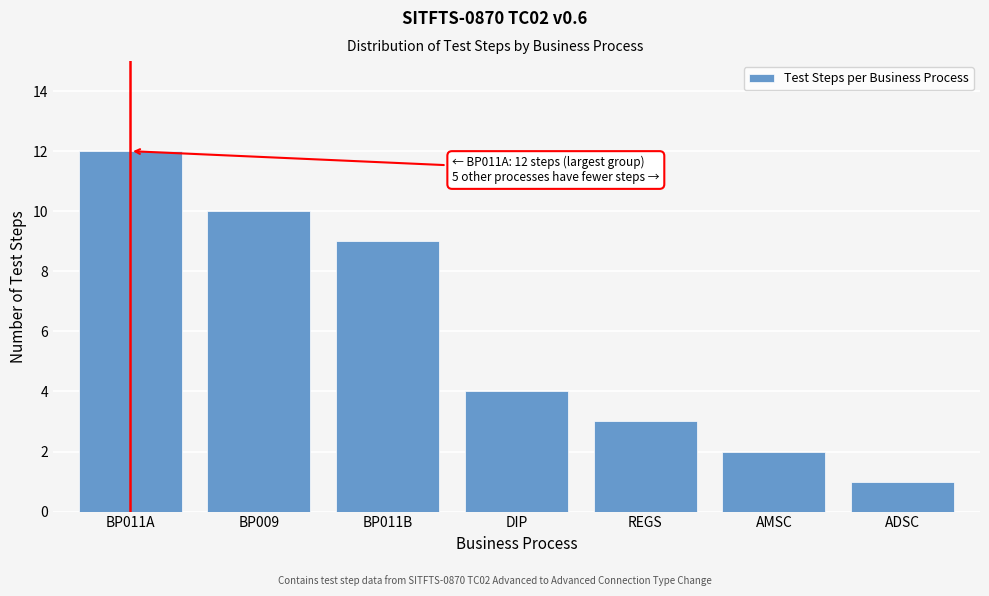

Reading left to right, list all the values displayed in this chart.

BP011A=12	BP009=10	BP011B=9	DIP=4	REGS=3	AMSC=2	ADSC=1